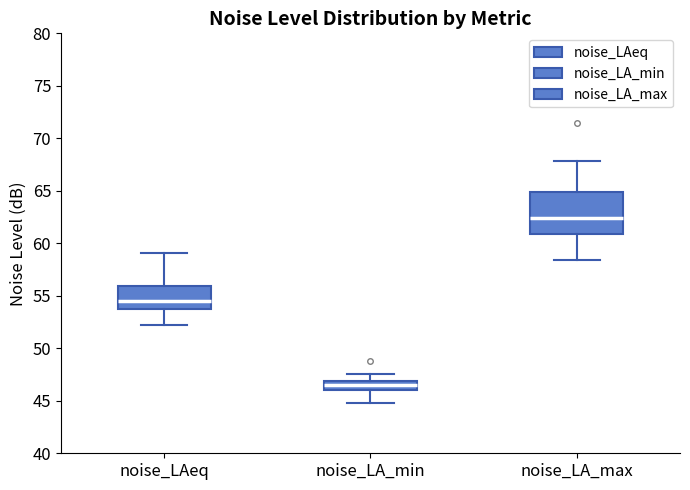

Reading left to right, transcribe this box plot: for each box, give where its median line is, the range the box spans, and where its two whiskers end, as read against the y-axis. The values are not printed on the chart, so give them approximately, as read against the axis.

noise_LAeq: median 54.5, box 54.0 to 56.0, whiskers 52.0 to 59.0
noise_LA_min: median 46.5, box 46.0 to 47.0, whiskers 45.0 to 47.5
noise_LA_max: median 62.5, box 61.0 to 65.0, whiskers 58.5 to 68.0